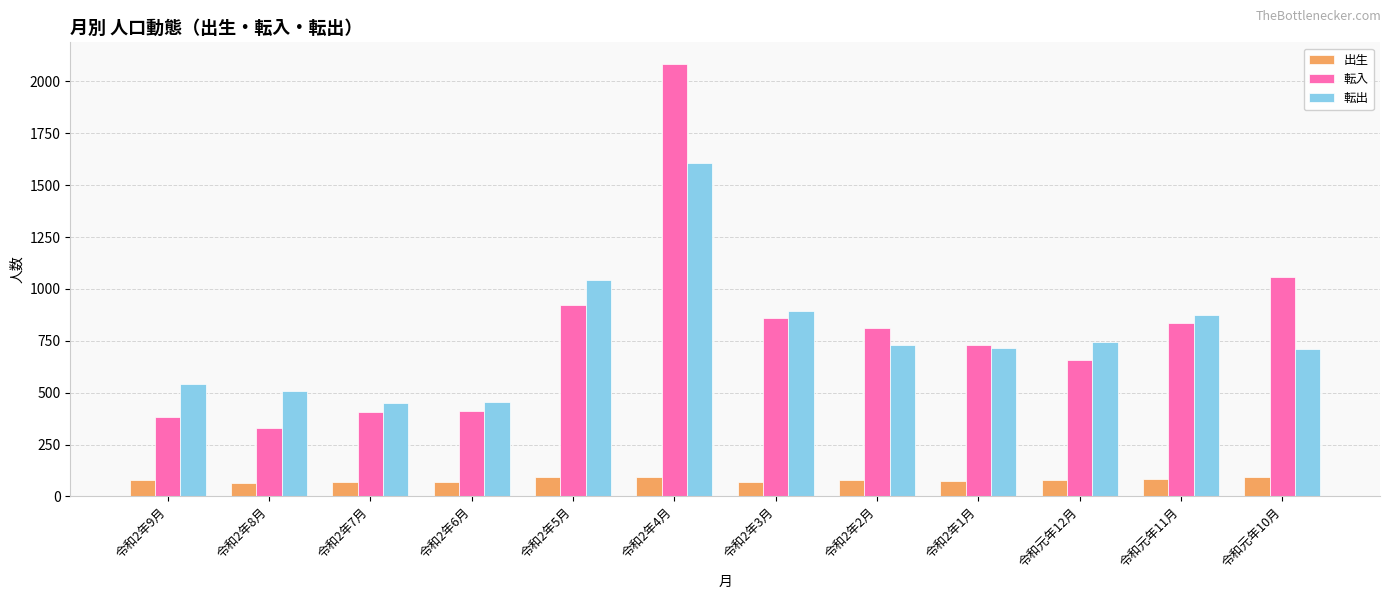

What is the minimum value for 出生?

67